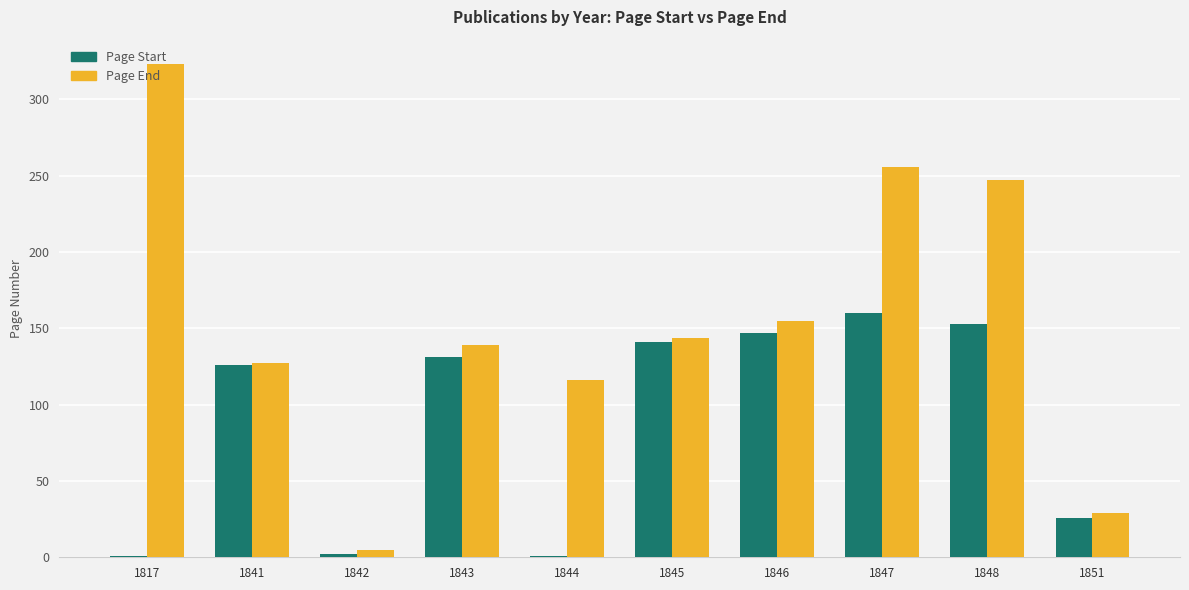

What is the difference between the Page End values at 1851 and 1848?

218